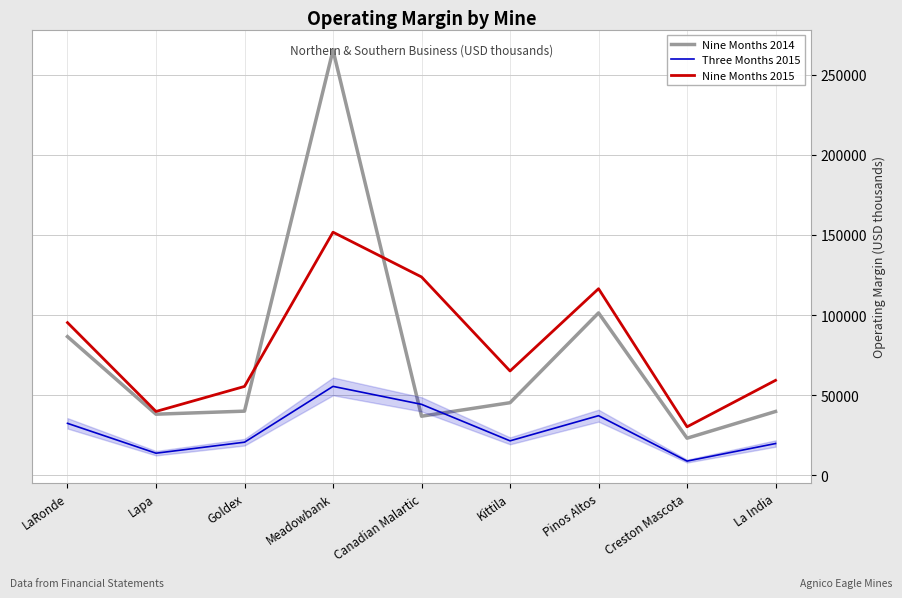

The Nine Months 2014 series shows 39835 at La India. True or false?

True